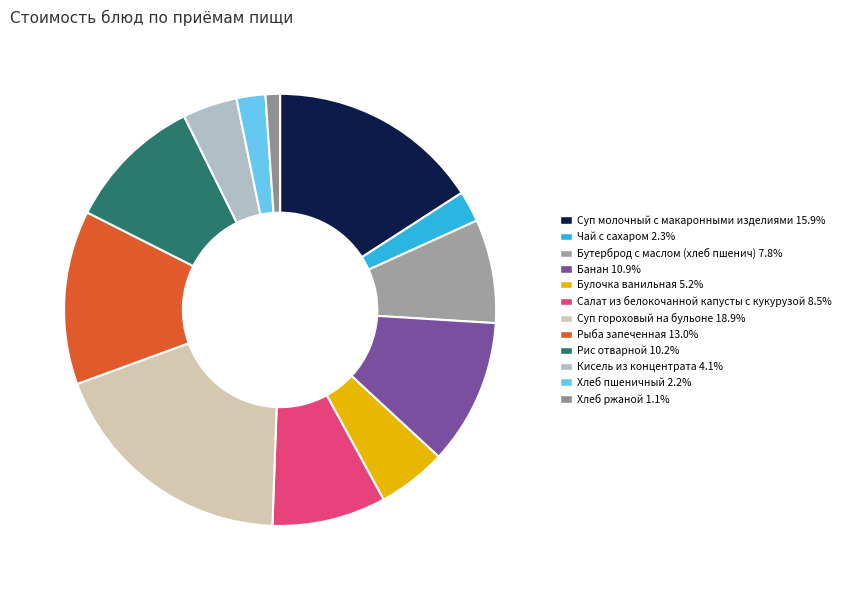

What percentage is the Хлеб ржаной slice, to the nearest percent?

1%